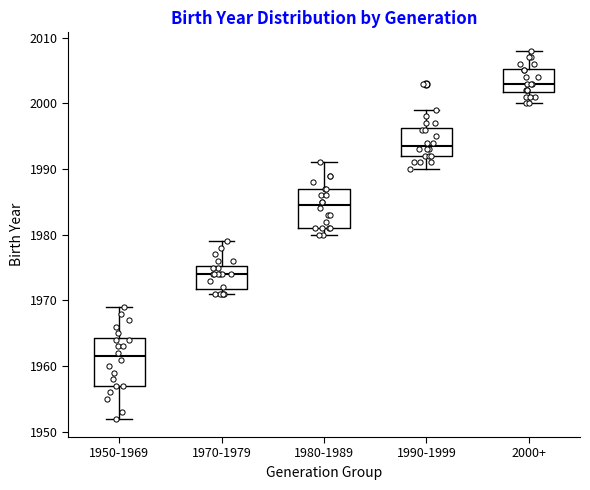

Reading left to right, read every box against the y-axis: the position of its median line, the range the box covers, and the ends of its whiskers. The values are not printed on the chart, so give them approximately, as read against the axis.

1950-1969: median 1962, box 1957 to 1964, whiskers 1952 to 1969
1970-1979: median 1974, box 1972 to 1975, whiskers 1971 to 1979
1980-1989: median 1985, box 1981 to 1987, whiskers 1980 to 1991
1990-1999: median 1994, box 1992 to 1996, whiskers 1990 to 1999
2000+: median 2003, box 2002 to 2005, whiskers 2000 to 2008